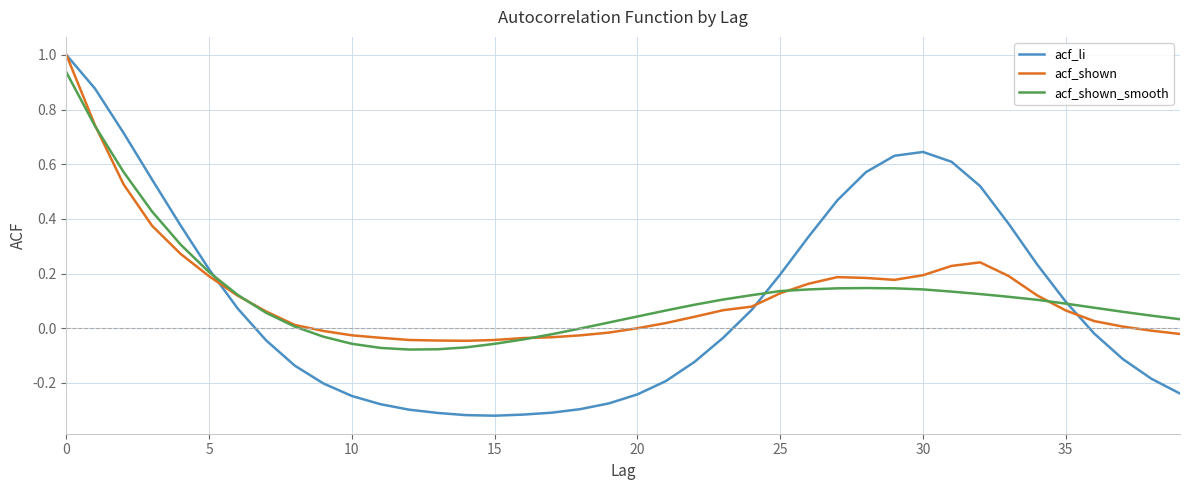

Which series has the widest spread of values?

acf_li